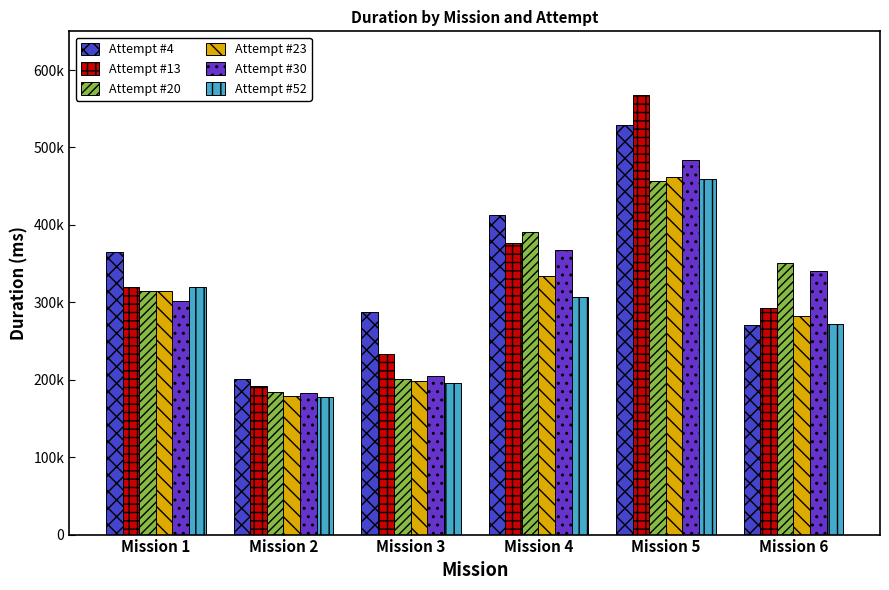

Where does the Attempt #4 series first go above 364707?

Mission 4